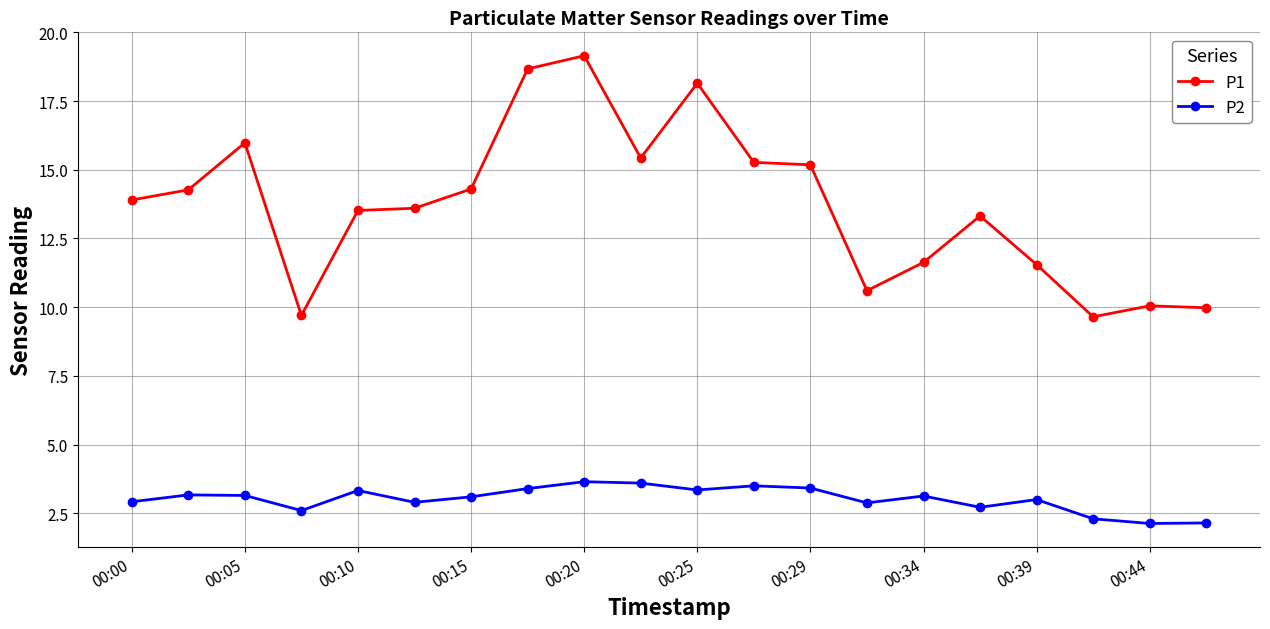

What is the difference between the maximum and minimum values in the P1 series?

9.5